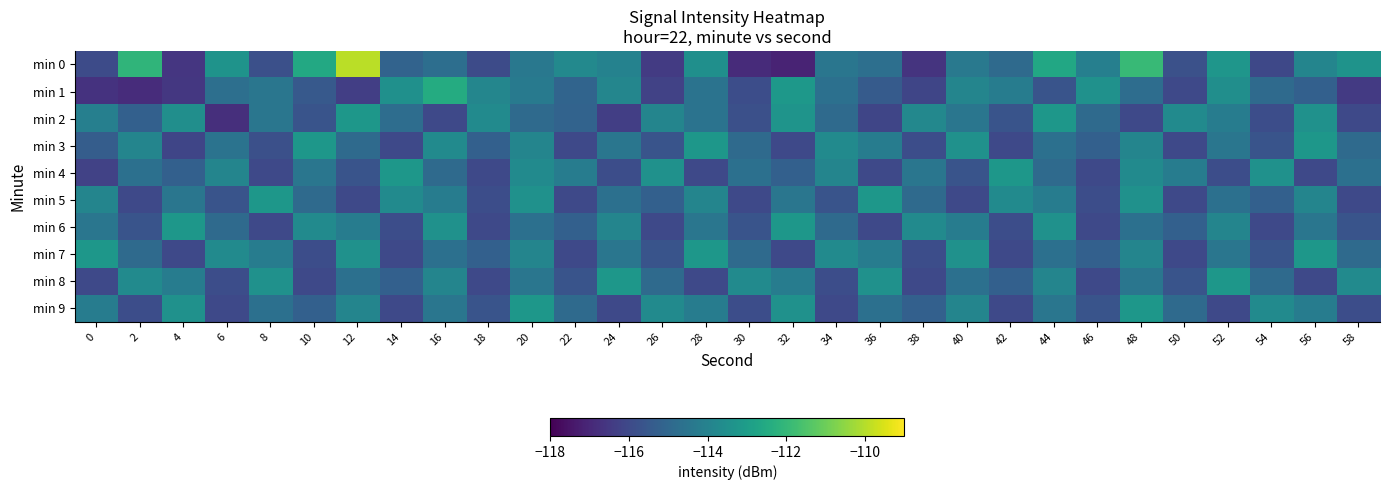

What is the minimum value shown in the chart?

-117.1